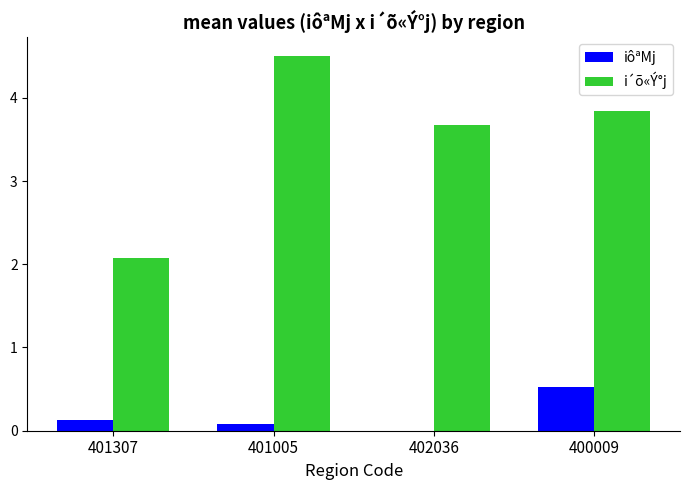

What is the sum of all iôªMj values?

0.7